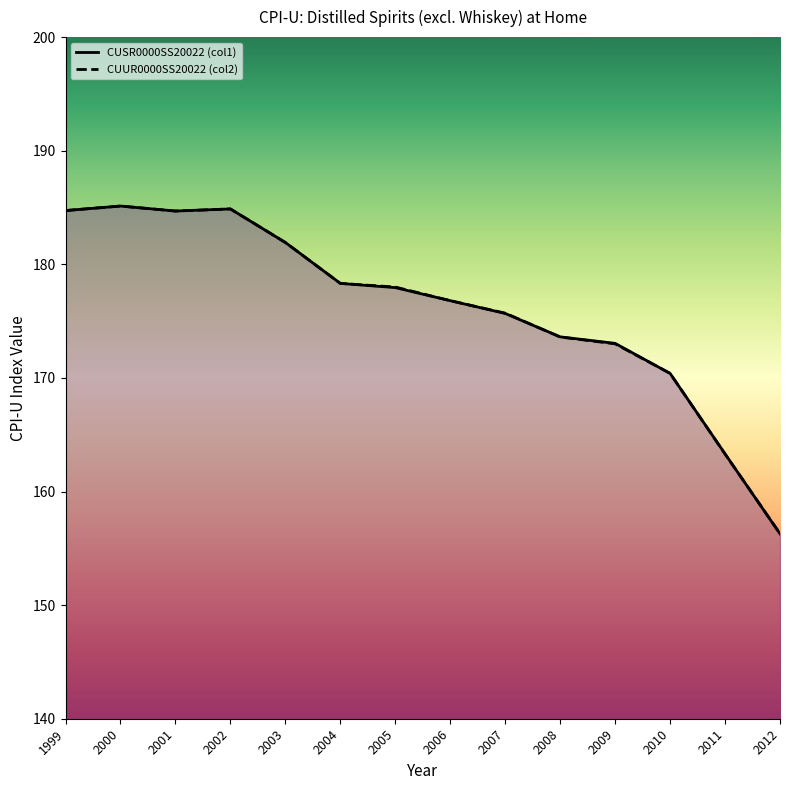

Rank the series by their maximum value, from lowest to highest.

CUSR0000SS20022 (col1), CUUR0000SS20022 (col2)